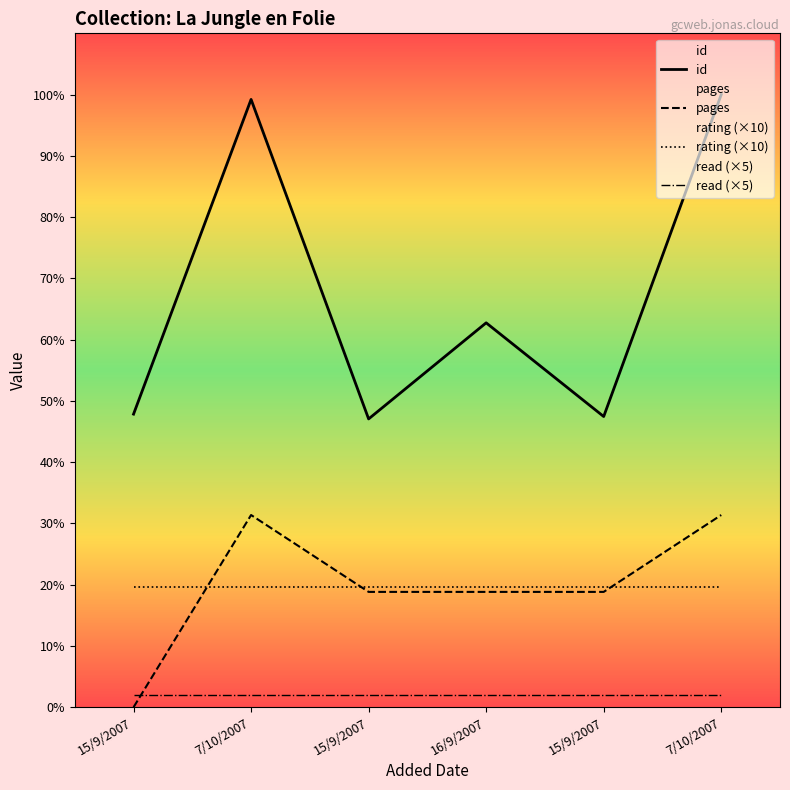

List the labels in order of id value, smallest first.

15/9/2007, 15/9/2007, 15/9/2007, 16/9/2007, 7/10/2007, 7/10/2007